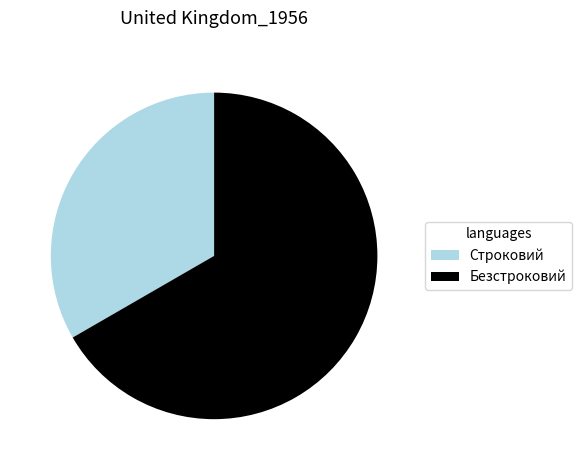

What is the ratio of the value at Безстроковий to the value at Строковий?

2.0